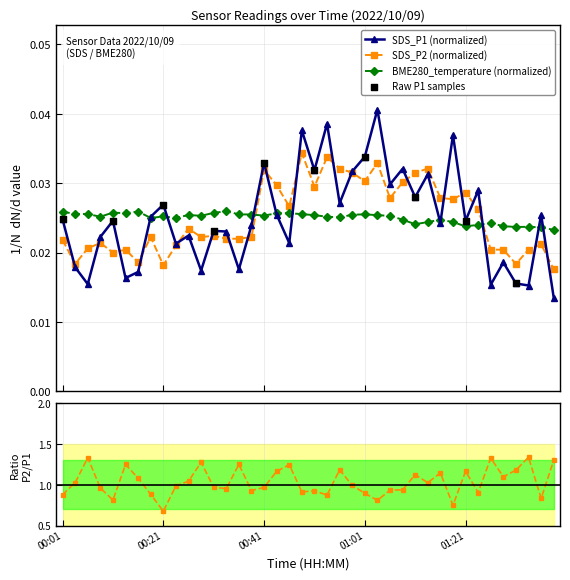

Which series has the largest total across all categories?

BME280_temperature